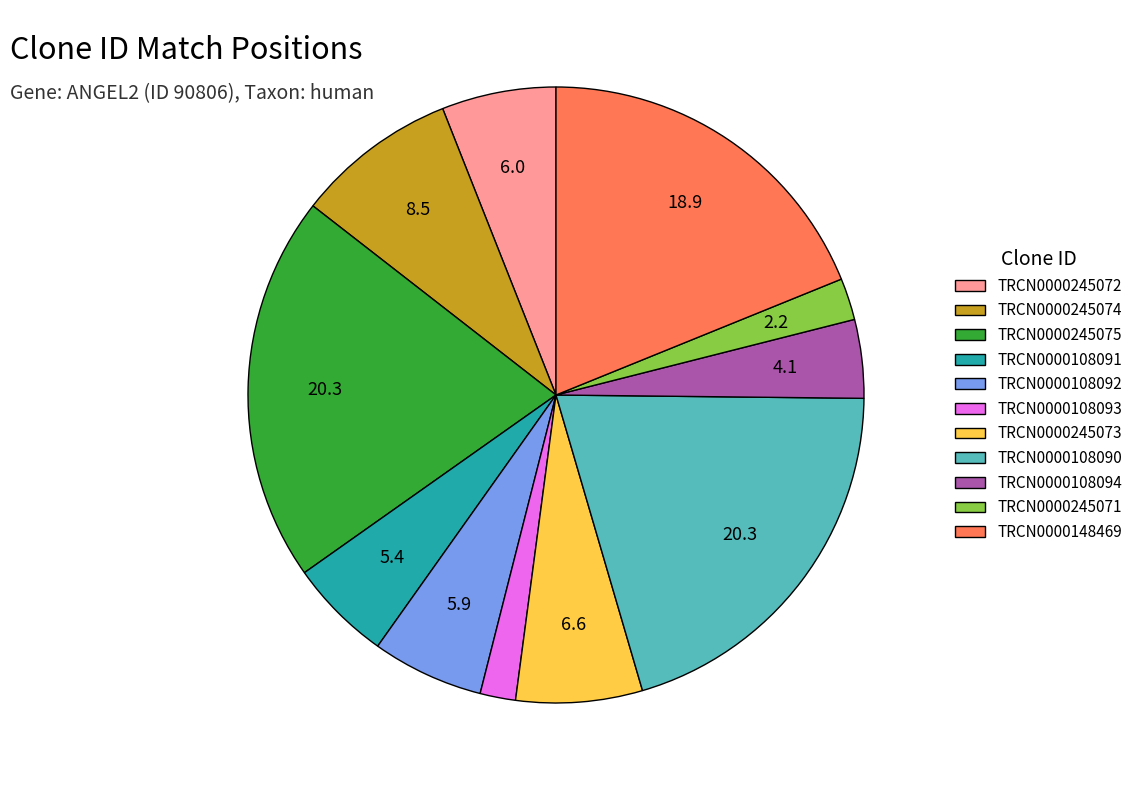

Approximately how many times larger is the value at TRCN0000245073 compared to TRCN0000108094?

1.6